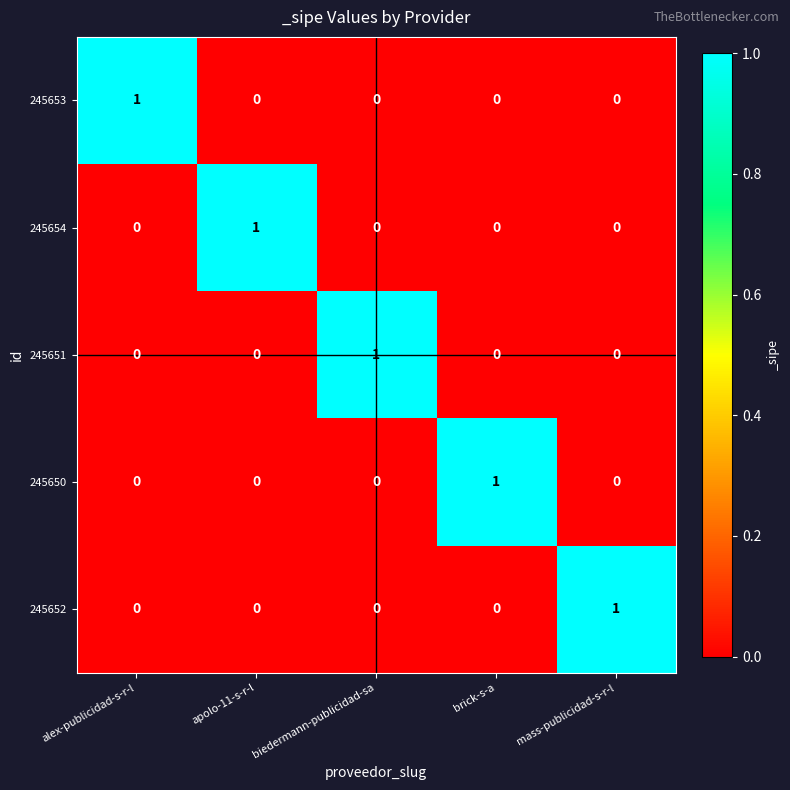

At how many categories does at least one series exceed 0?

5